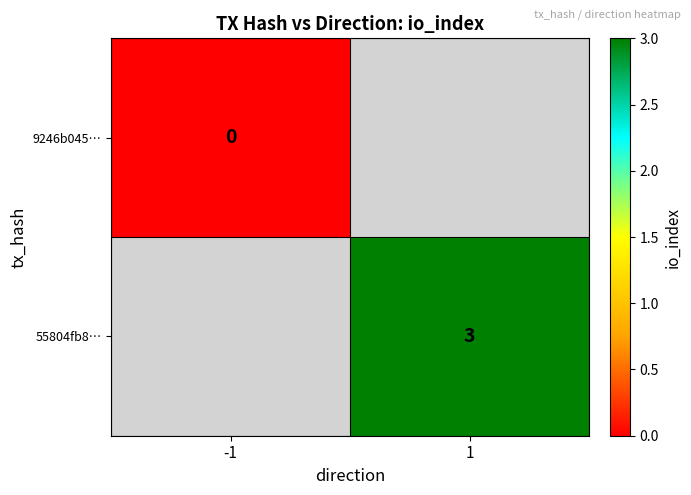

Is it true that 55804fb8… equals 3 at 1?

True